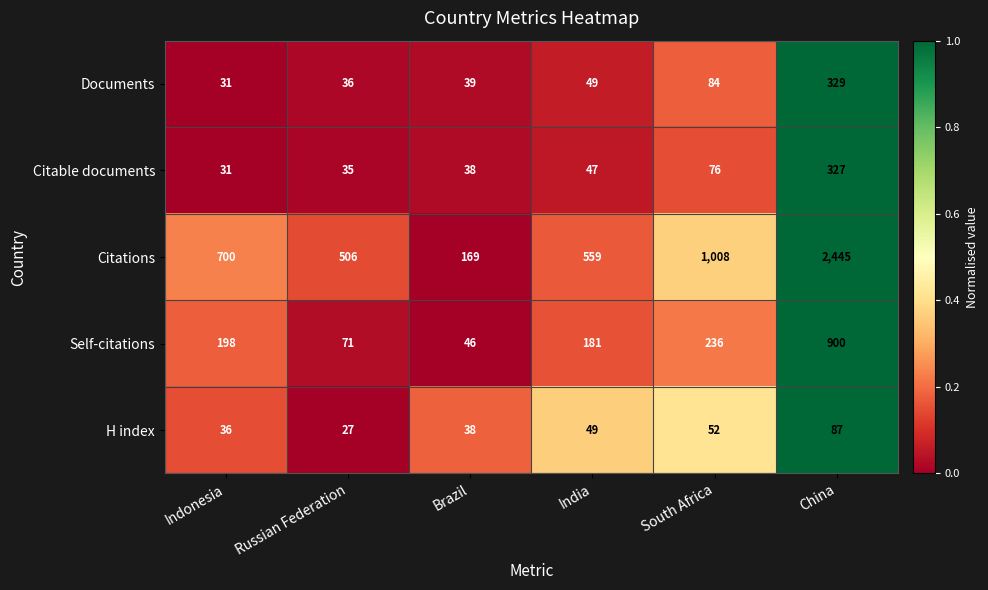

Between Indonesia and China, which series saw the biggest shift?

Citations